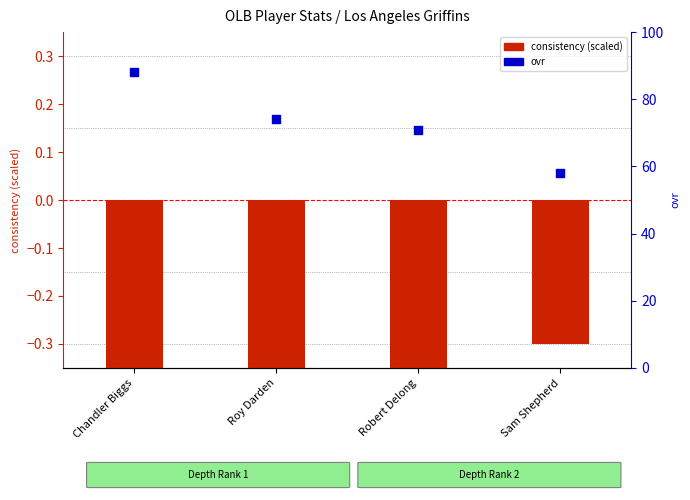

At which category is the sum across all series the highest?

Chandler Biggs